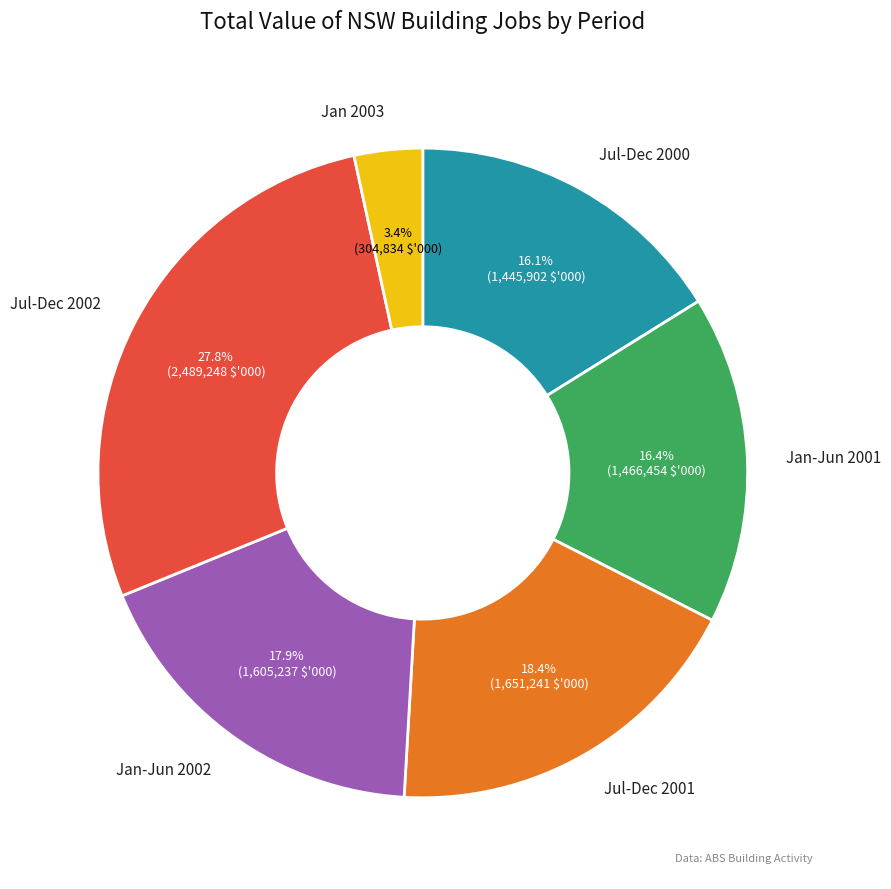

Is there any slice that represents more than half of the pie?

No